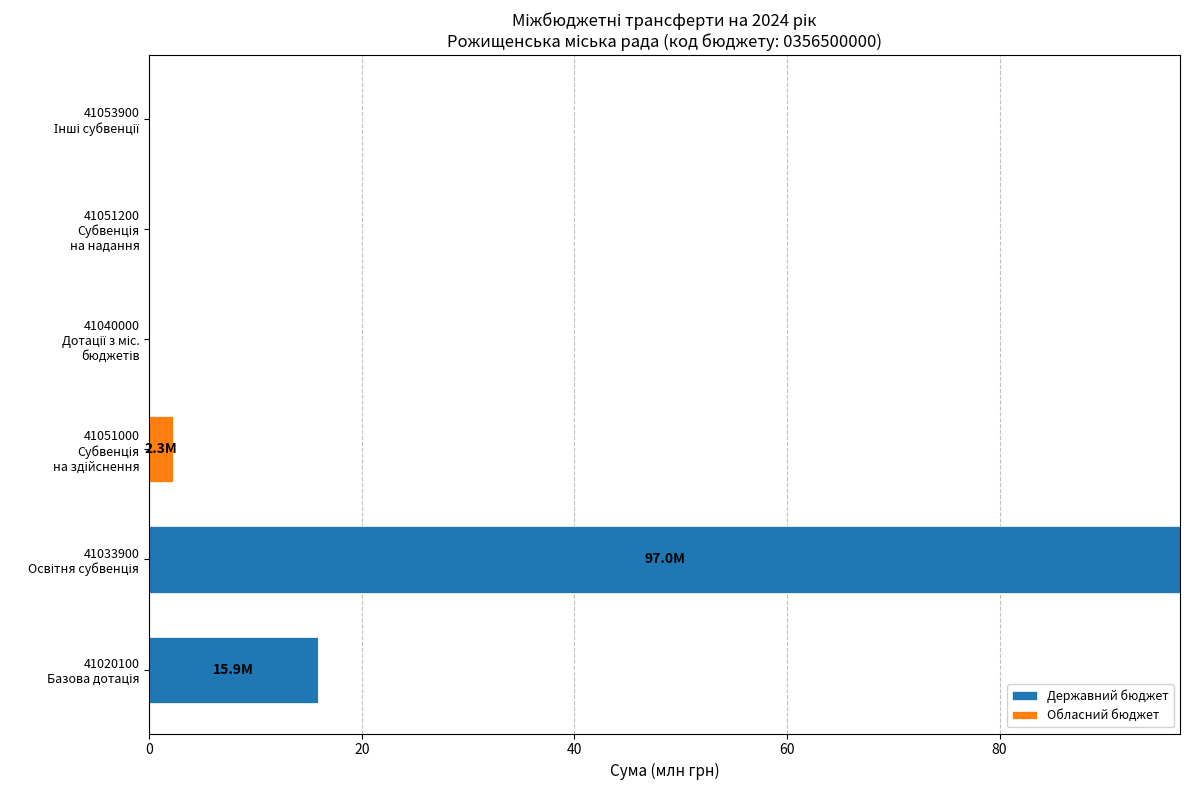

How many distinct data groups are displayed?

2